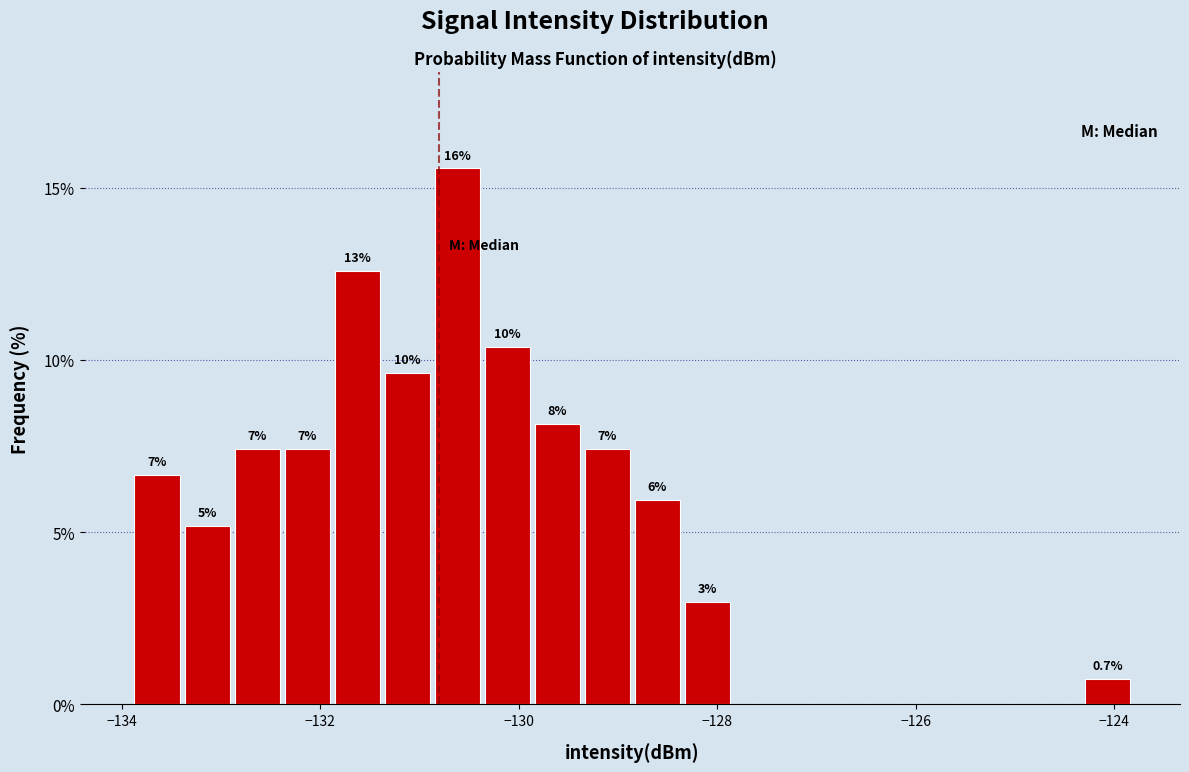

Read against the x-axis, roughly where is the centre of the tallest bar?

-130.6